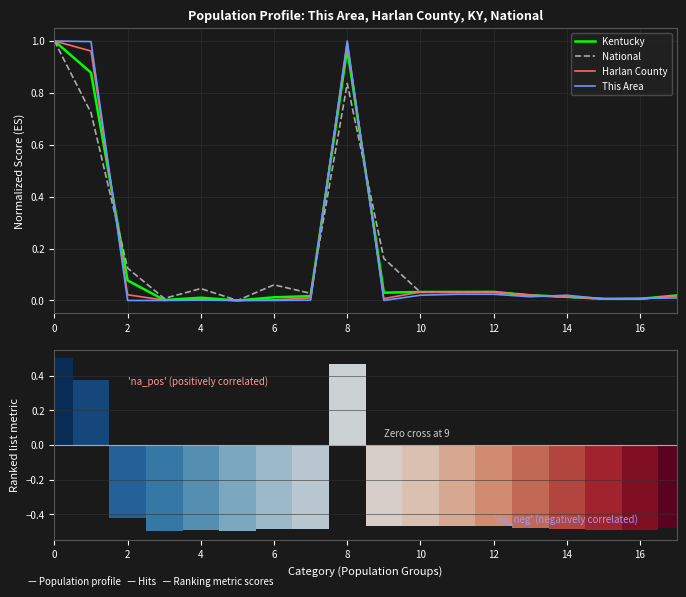

List the series in order of their peak value, highest first.

National, Kentucky, Harlan County, This Area